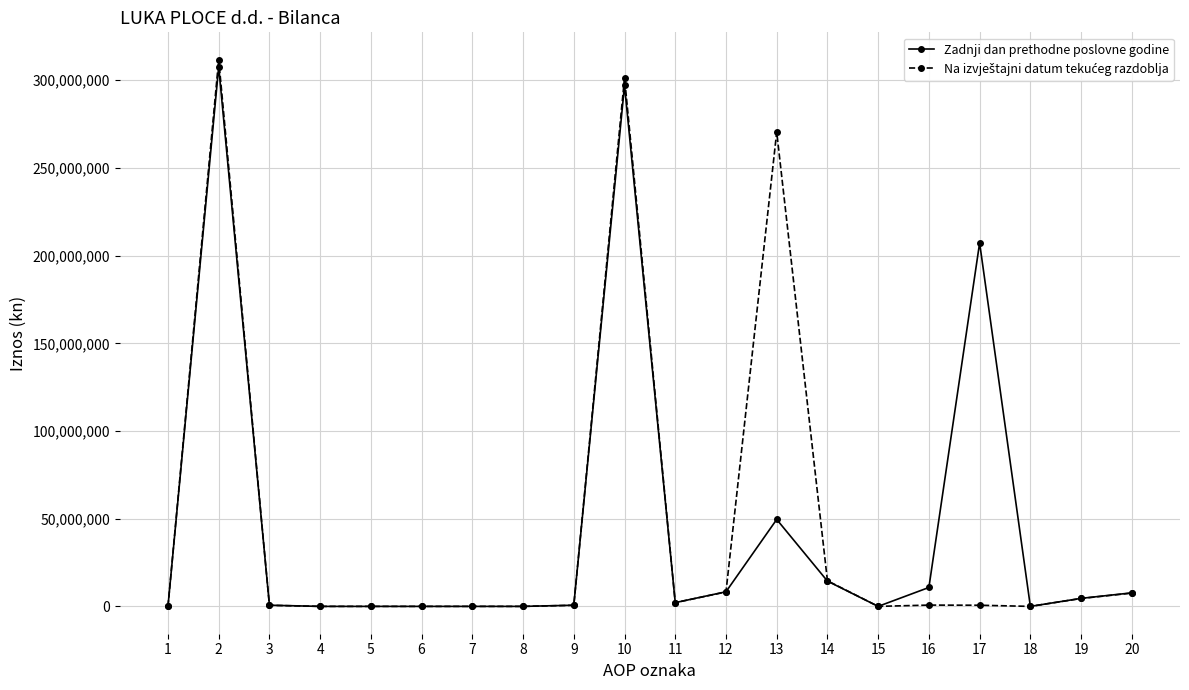

What is the maximum value shown in the chart?

311760575